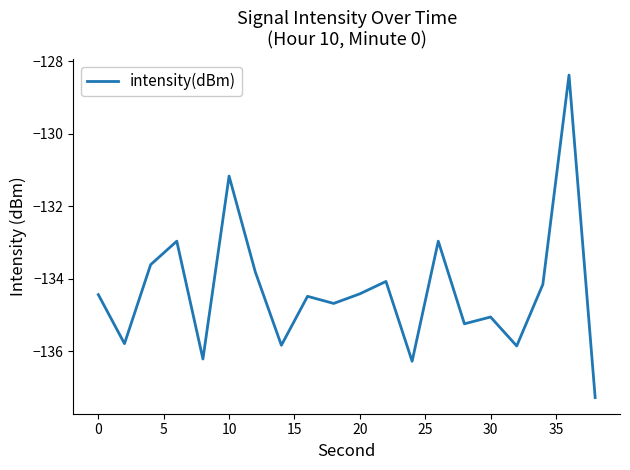

What is the difference between the maximum and minimum values?

8.9